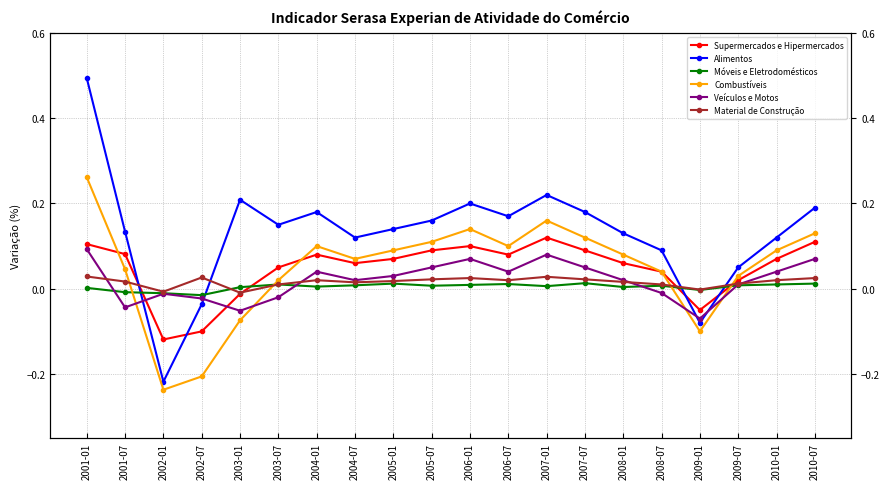

True or false: Móveis e Eletrodomésticos and Alimentos cross at least once.

True